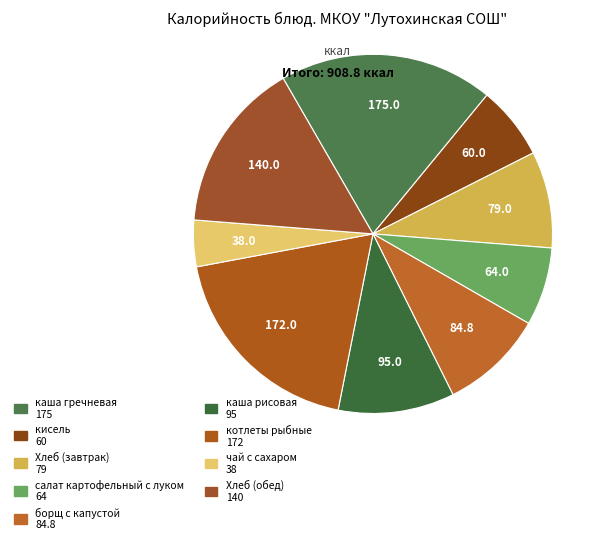

How many slices are in this pie chart?

9